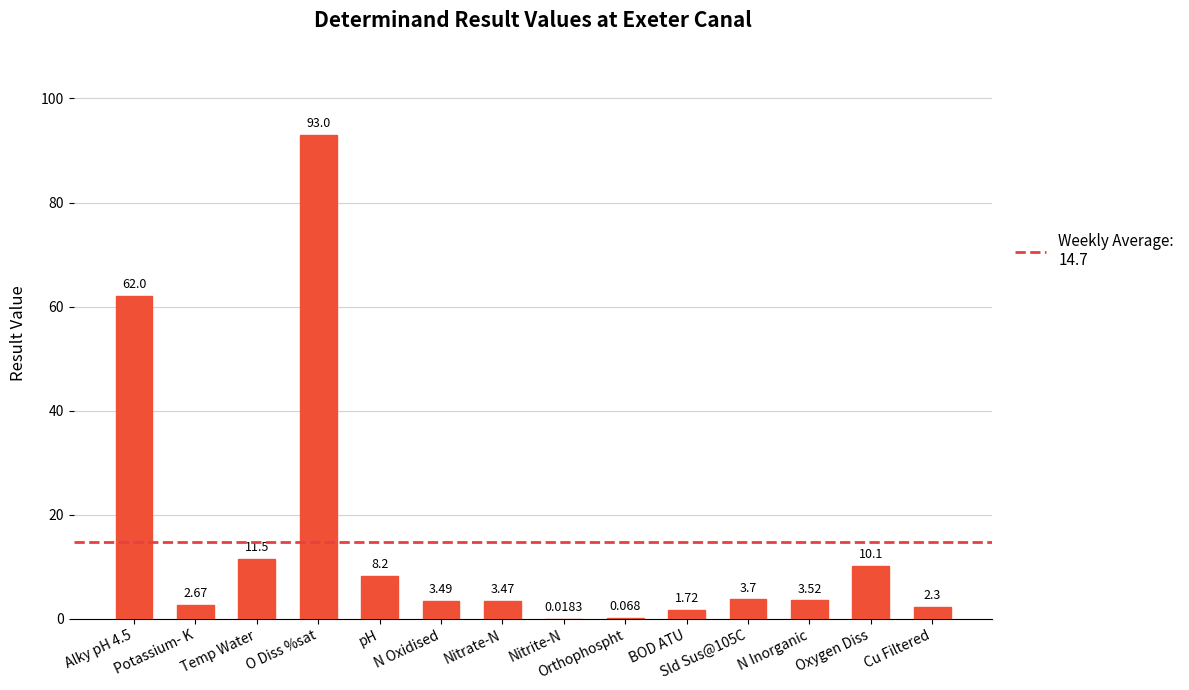

Which has a higher value, Orthophospht or Cu Filtered?

Cu Filtered